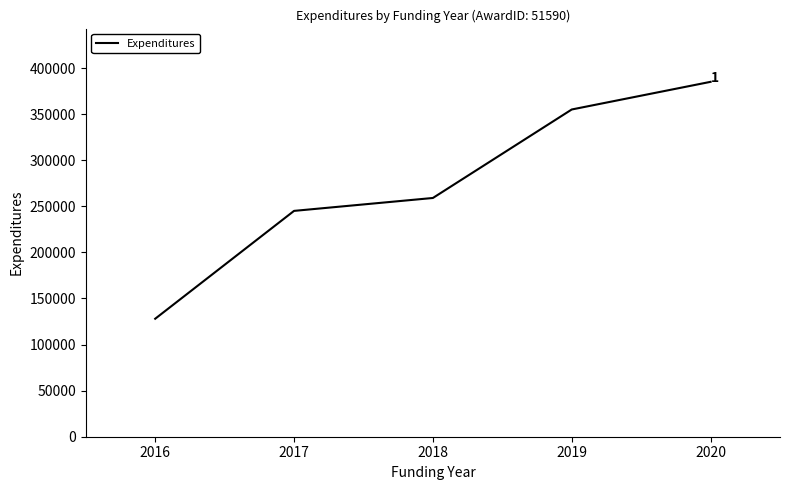

Read the value at 2016, to the nearest 10.

128000